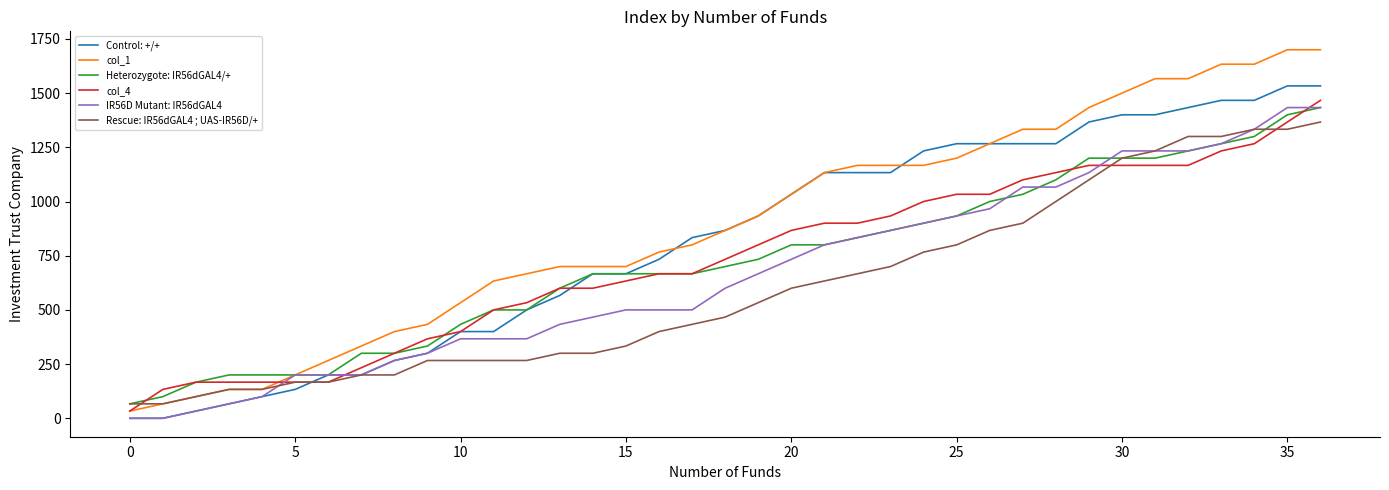

What is the maximum value shown in the chart?

1700.0